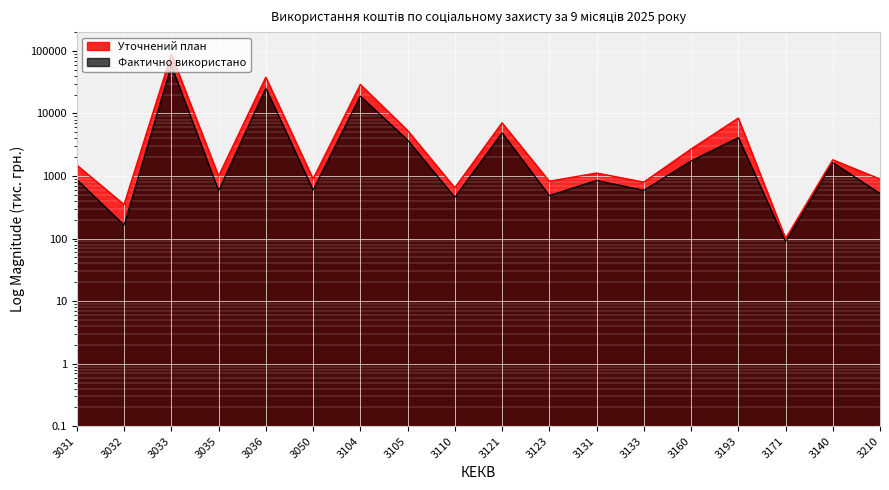

Which series has the largest total across all categories?

Уточнений план